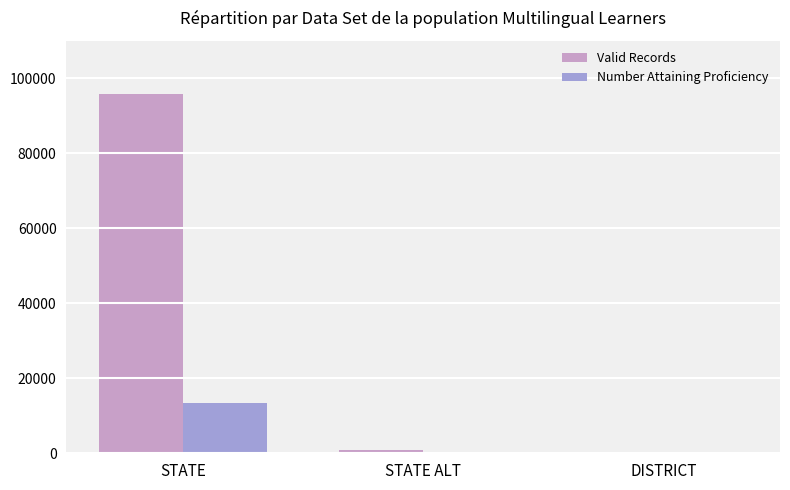

The Number Attaining Proficiency series shows 13385 at STATE. True or false?

True